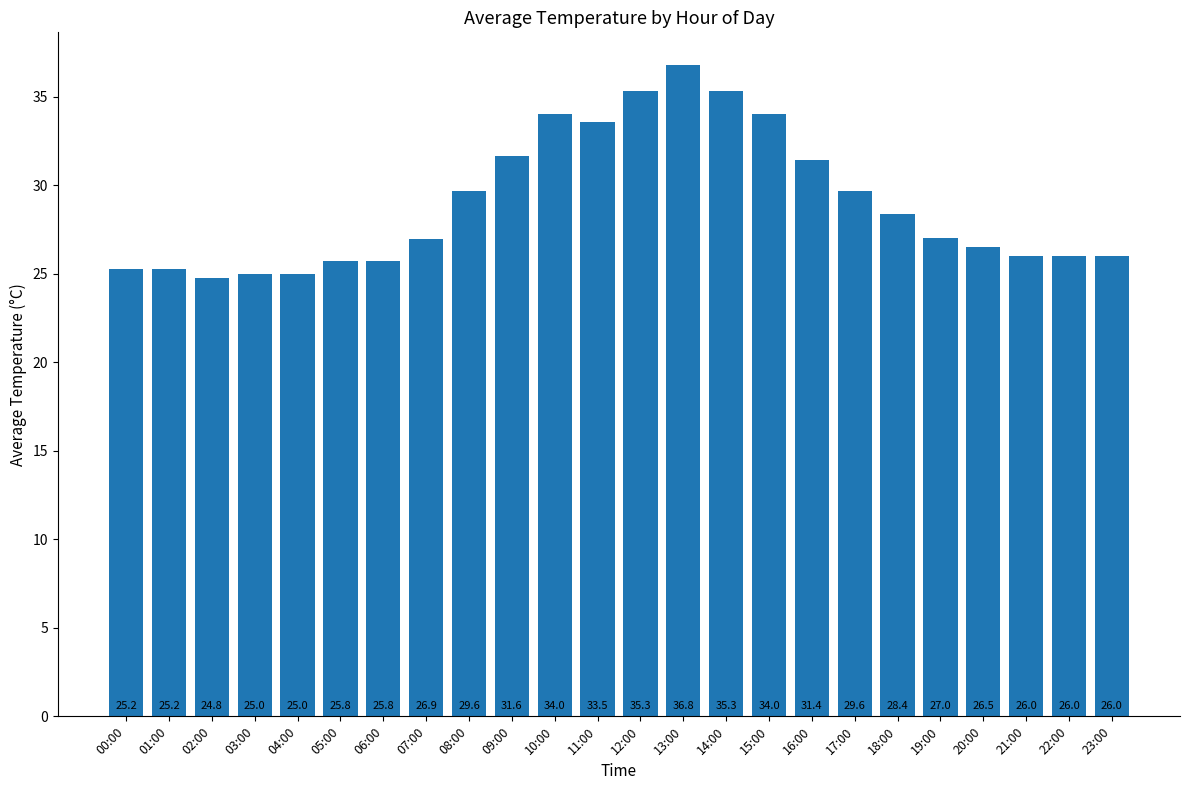

What is the label of the 12th bar from the left?

11:00